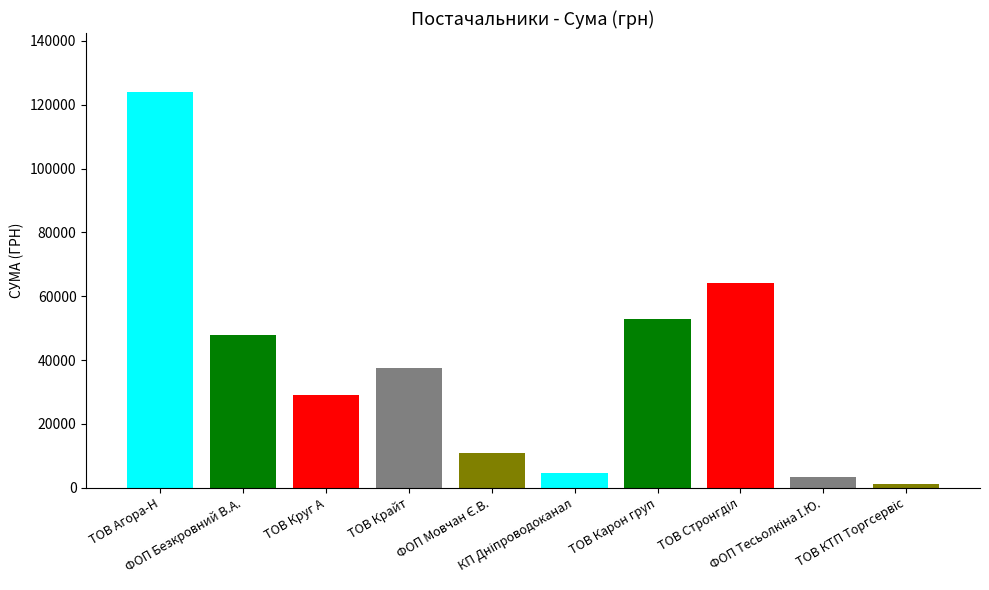

What is the value of the 5th bar from the left?

10854.2